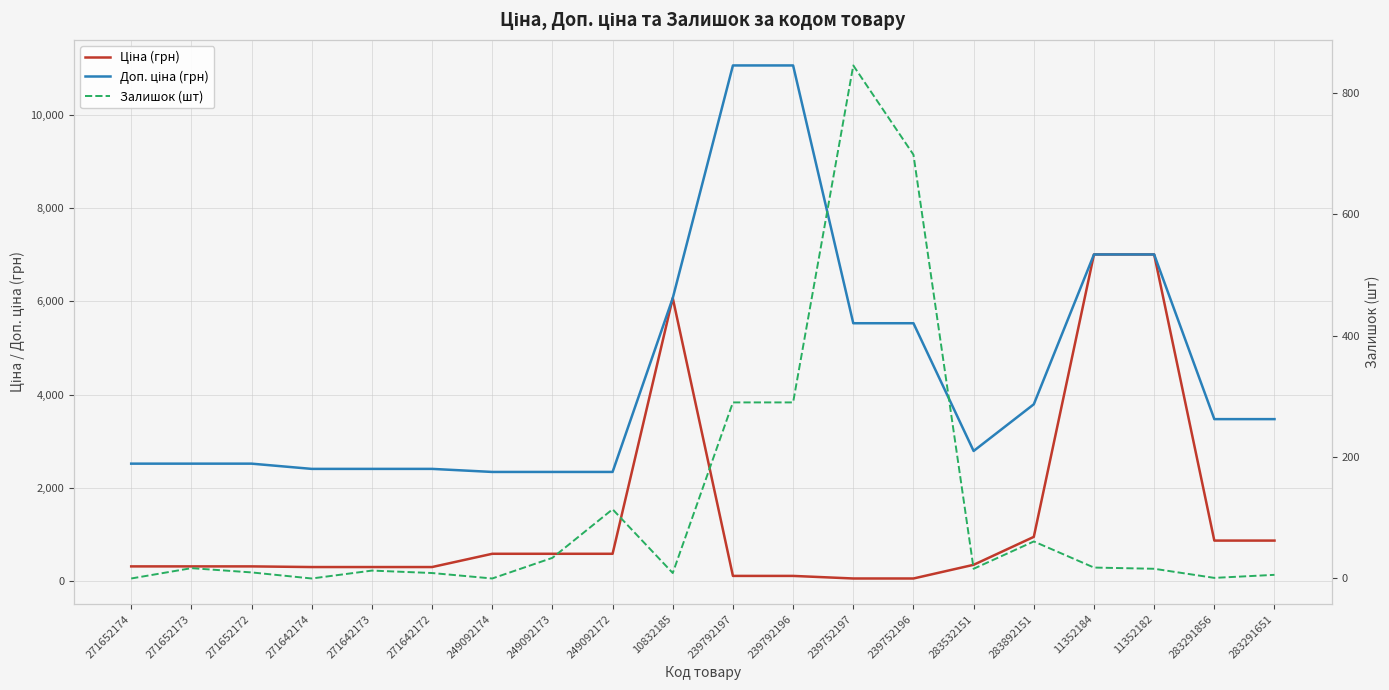

What is the difference between the maximum and second lowest values in the Доп. ціна (грн) series?

8715.3